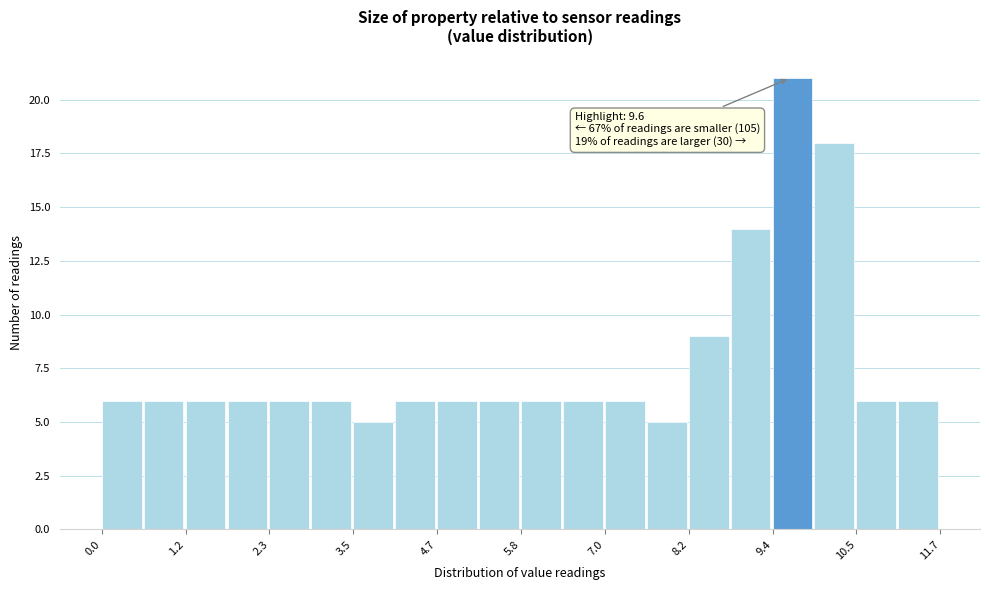

Read against the x-axis, roughly where is the centre of the tallest bar?

9.6